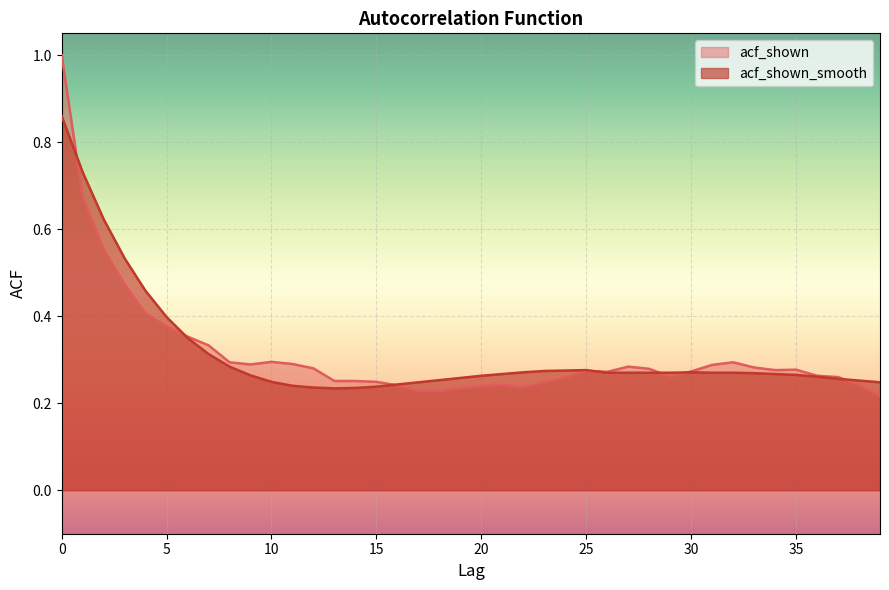

How many lines are shown in the chart?

2